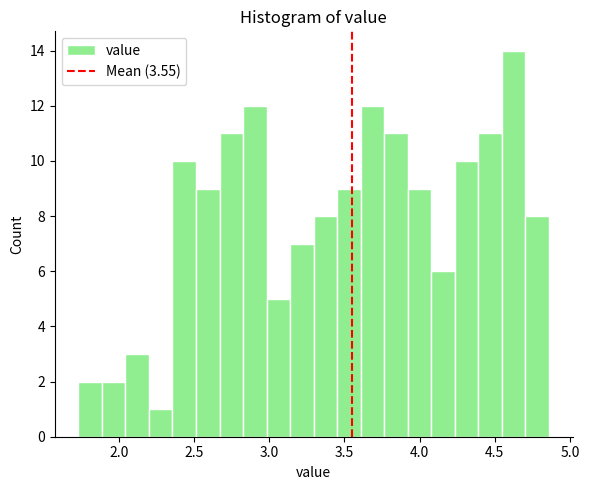

Around what value on the x-axis is the tallest bar? Give the approximate position of its centre, as read against the axis.

4.65